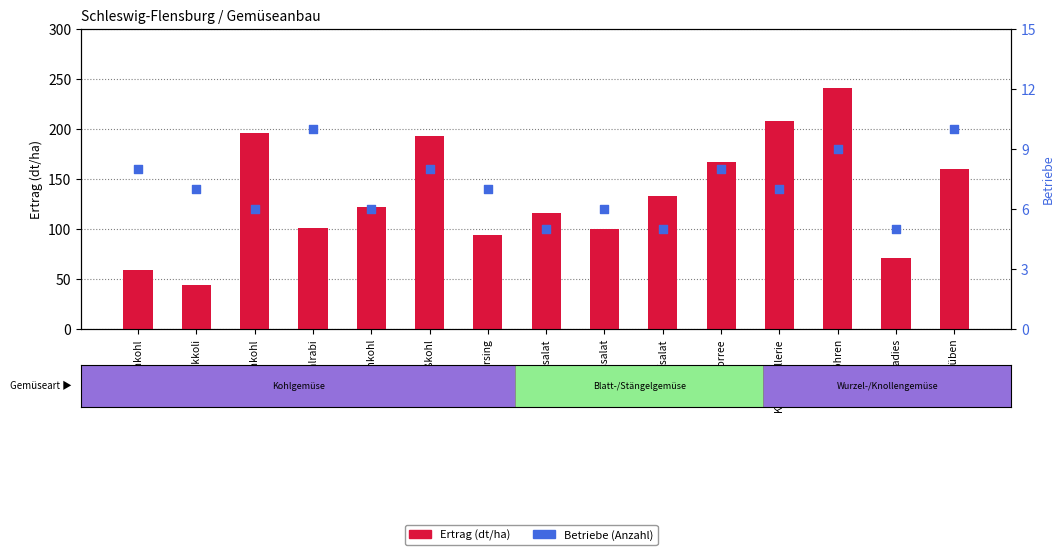

What are all the series names shown in the legend?

Ertrag (dt/ha), Betriebe